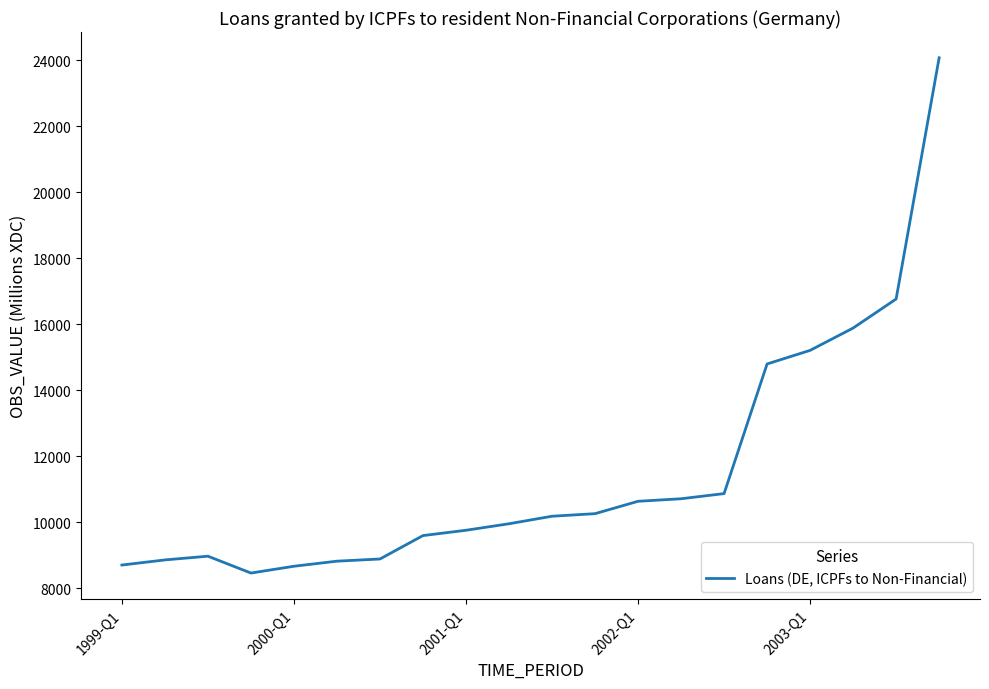

What is the smallest value displayed?

8465